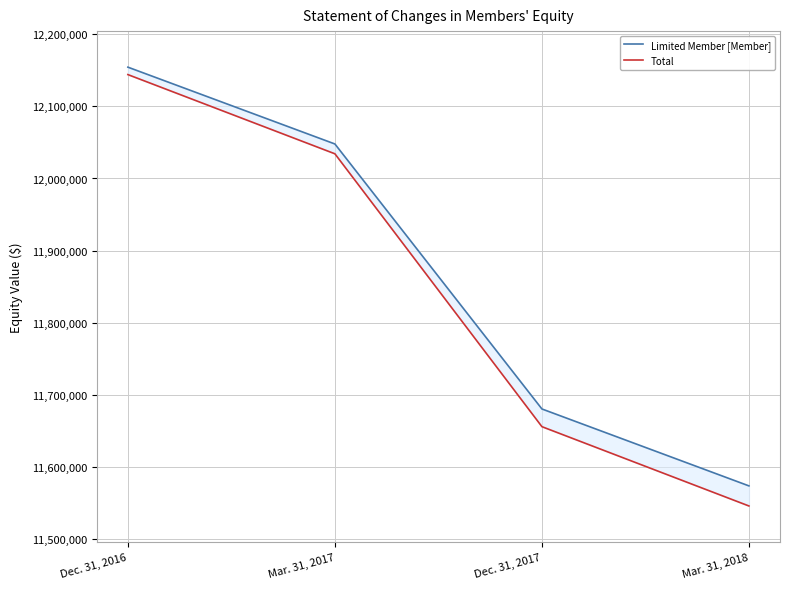

Which has a higher value, Dec. 31, 2016 or Mar. 31, 2018?

Dec. 31, 2016